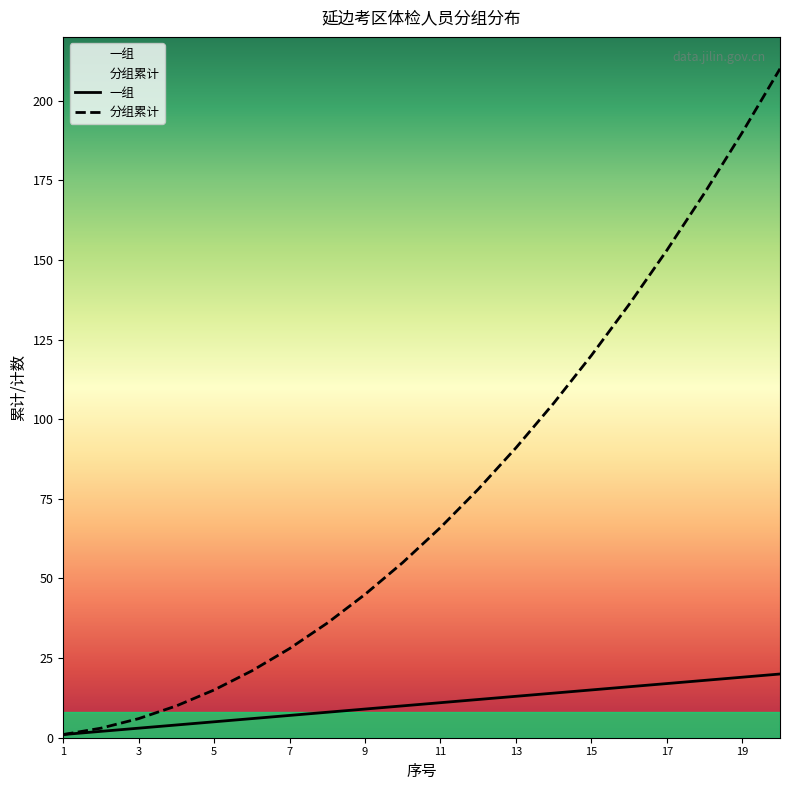

What is the difference between the second highest and minimum values in the 分组累计 series?

189